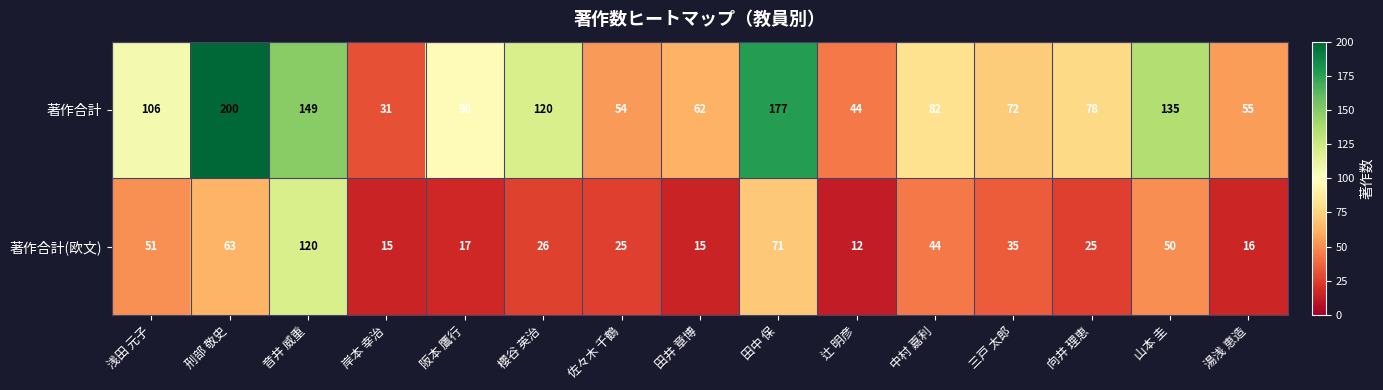

What is the difference between the 著作合計 values at 三戸 太郎 and 中村 嘉利?

10